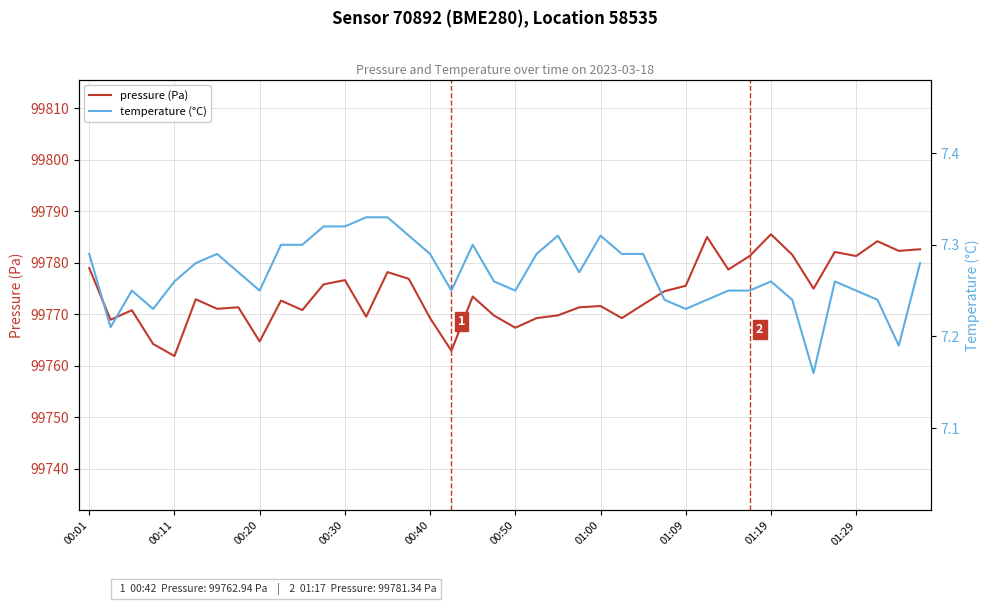

Rank the series by their average value, from lowest to highest.

temperature (°C), pressure (Pa)